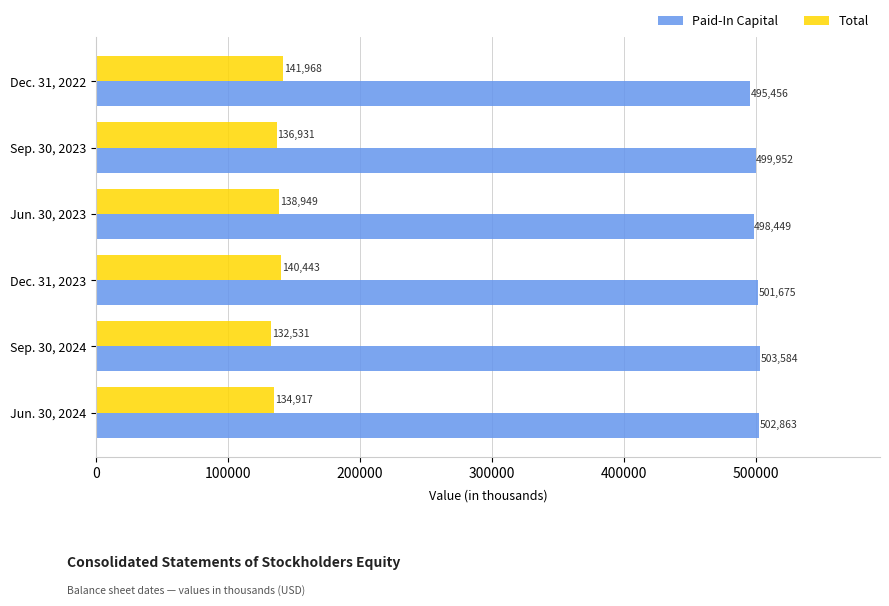

At which label is Paid-In Capital closest to 499520?

Sep. 30, 2023